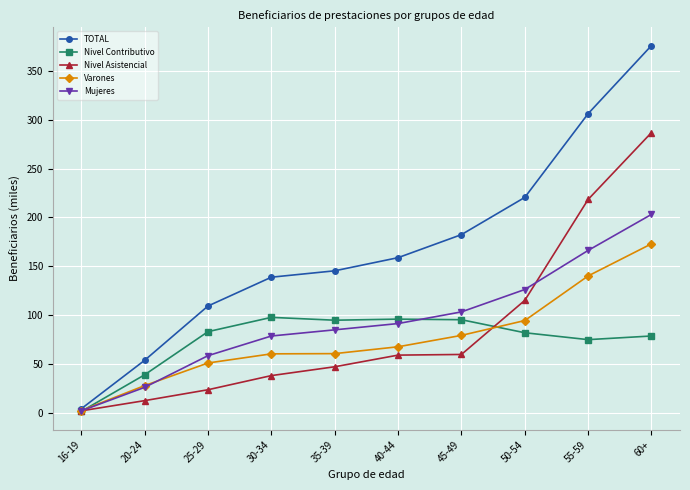

What is the total value across all series at 30-34?

413.0